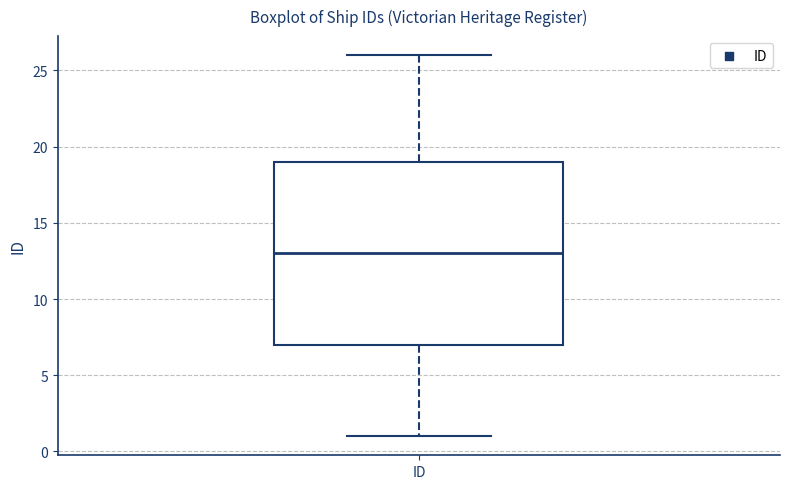

Transcribe this box plot: give where the median line is, the range the box spans, and where the two whiskers end, as read against the y-axis. The values are not printed on the chart, so give them approximately, as read against the axis.

median 13, box 7 to 19, whiskers 1 to 26